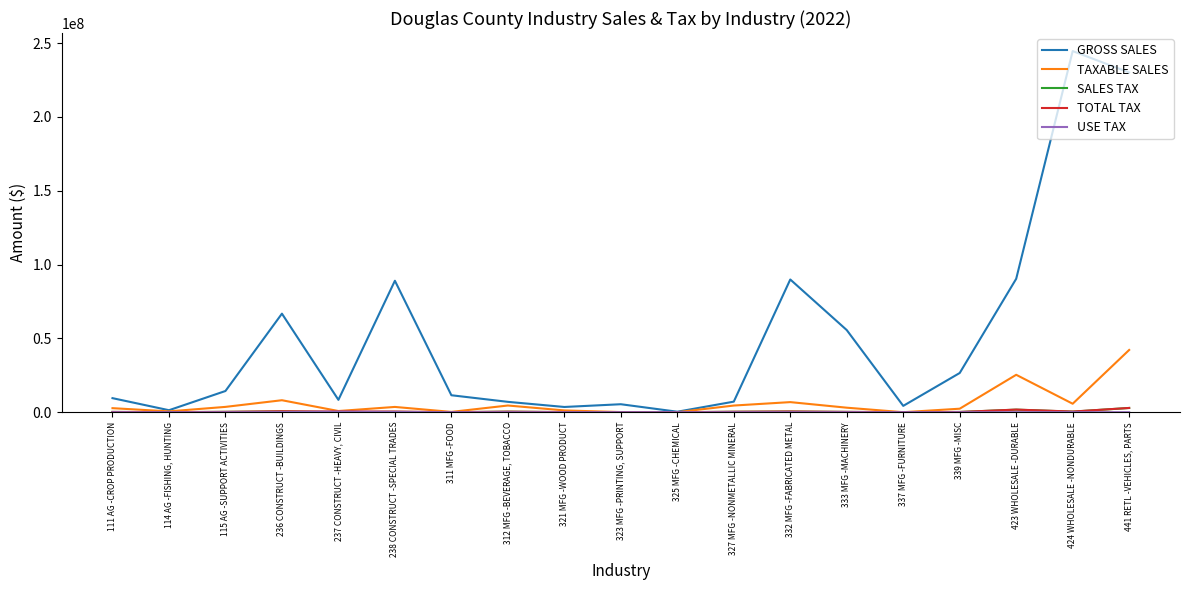

List the labels in order of SALES TAX value, smallest first.

337 MFG -FURNITURE, 325 MFG -CHEMICAL, 323 MFG -PRINTING, SUPPORT, 311 MFG -FOOD, 114 AG -FISHING, HUNTING, 237 CONSTRUCT -HEAVY, CIVIL, 321 MFG -WOOD PRODUCT, 339 MFG -MISC, 111 AG -CROP PRODUCTION, 333 MFG -MACHINERY, 238 CONSTRUCT -SPECIAL TRADES, 115 AG -SUPPORT ACTIVITIES, 327 MFG -NONMETALLIC MINERAL, 312 MFG -BEVERAGE, TOBACCO, 424 WHOLESALE -NONDURABLE, 332 MFG -FABRICATED METAL, 236 CONSTRUCT -BUILDINGS, 423 WHOLESALE -DURABLE, 441 RETL -VEHICLES, PARTS